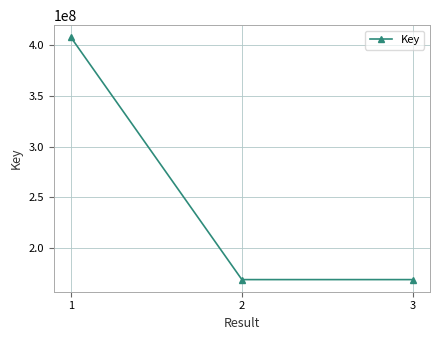

What is the sum of all values?

745570430